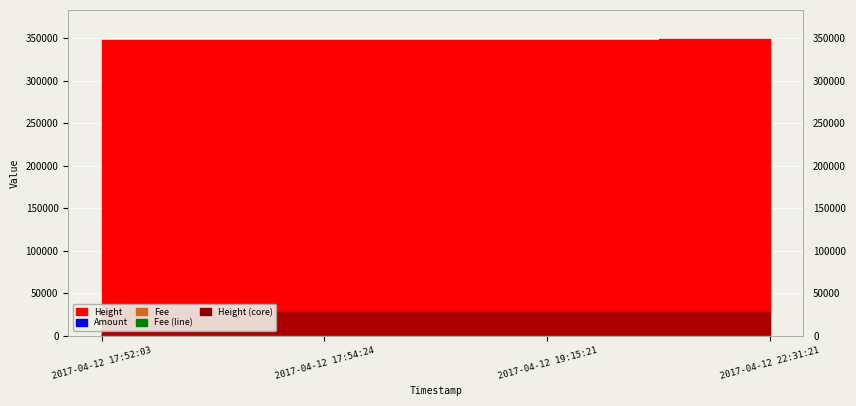

At how many categories does at least one series exceed 308260?

4